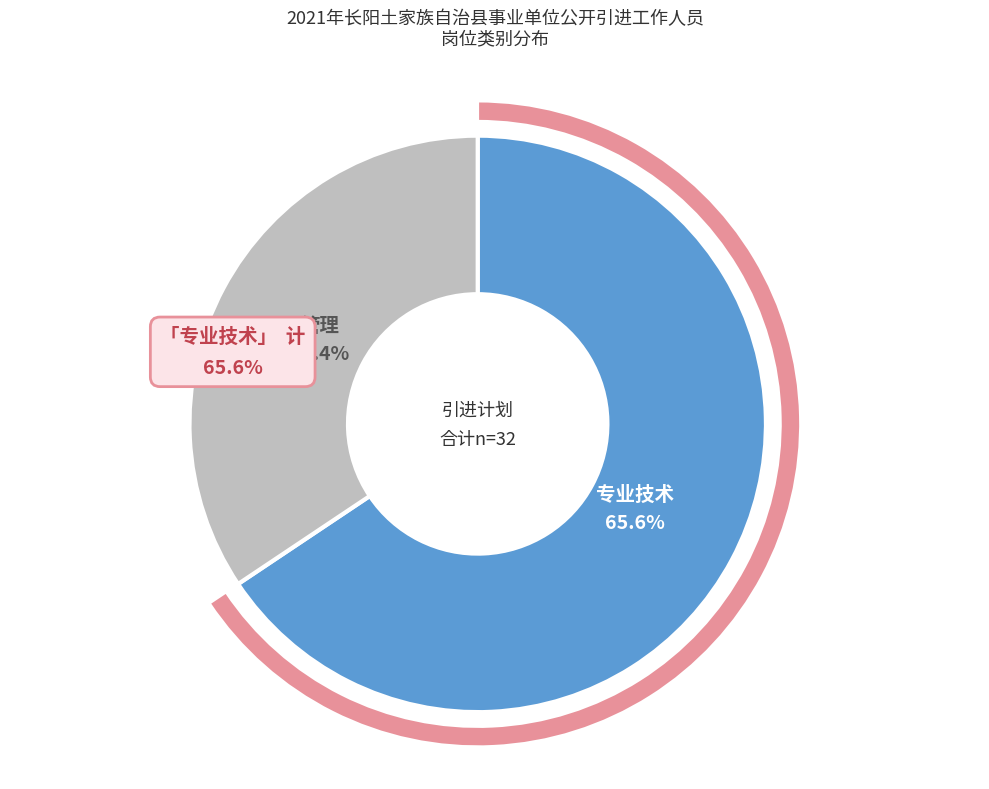

The 21 slice represents 1% of the pie. True or false?

False